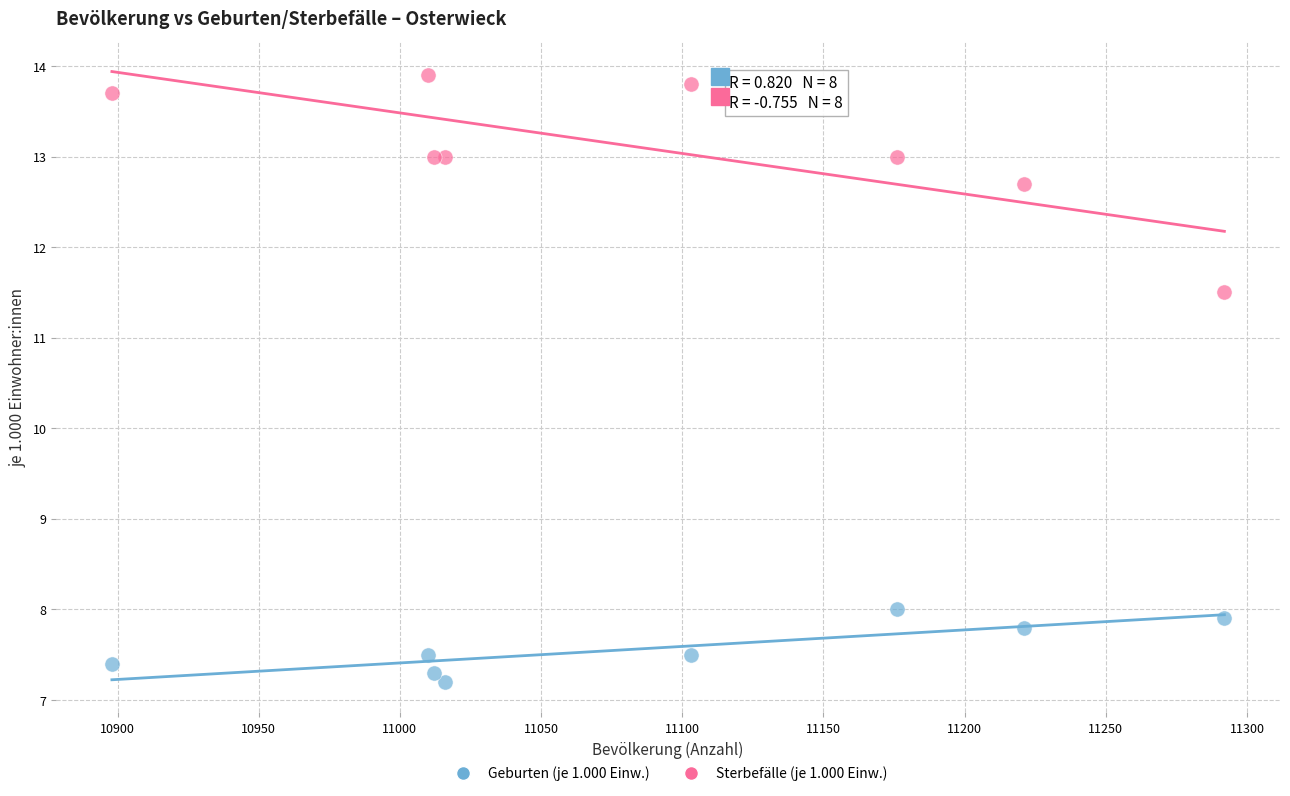

What is the X range (max minus min) for the scatter plot?

394.0